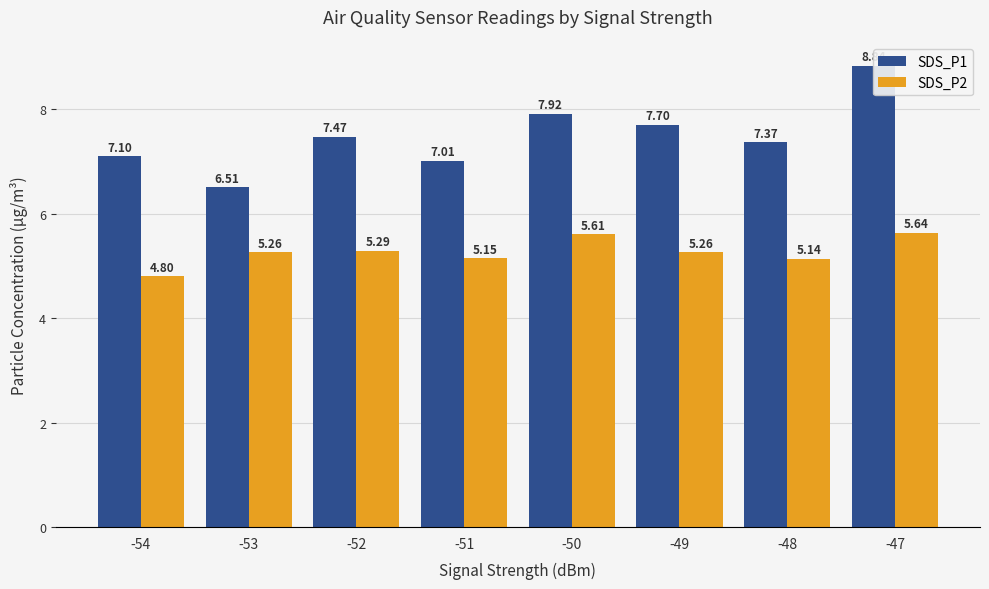

What is the value of the SDS_P1 bar at the 8th from the left?

8.8